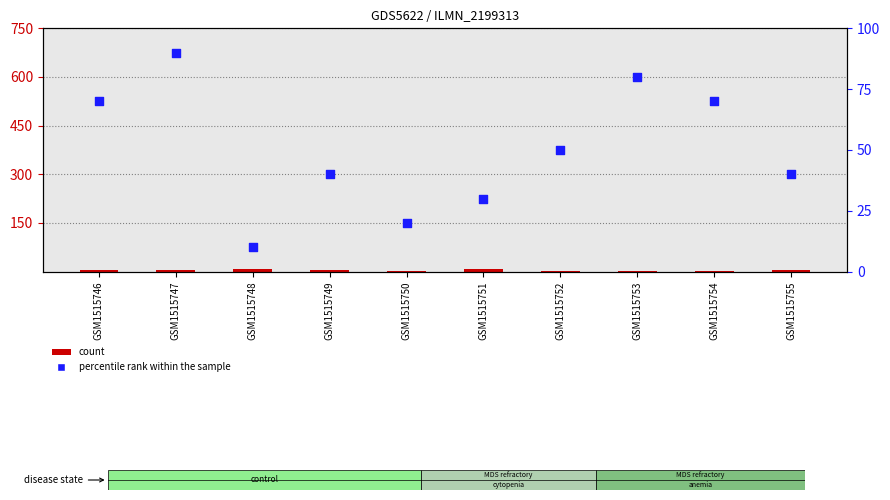

At how many categories does at least one series exceed 11?

9